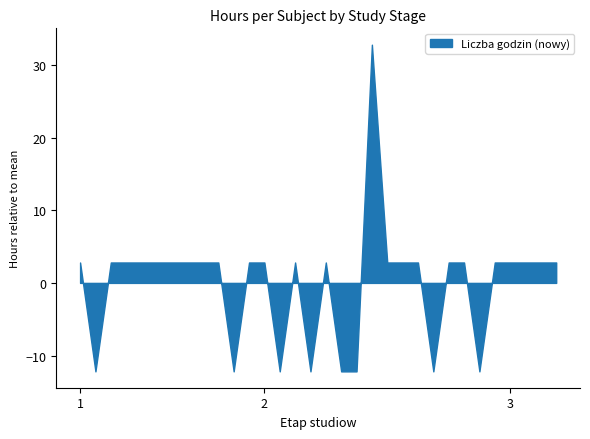

What is the difference between the maximum and minimum values?

45.0